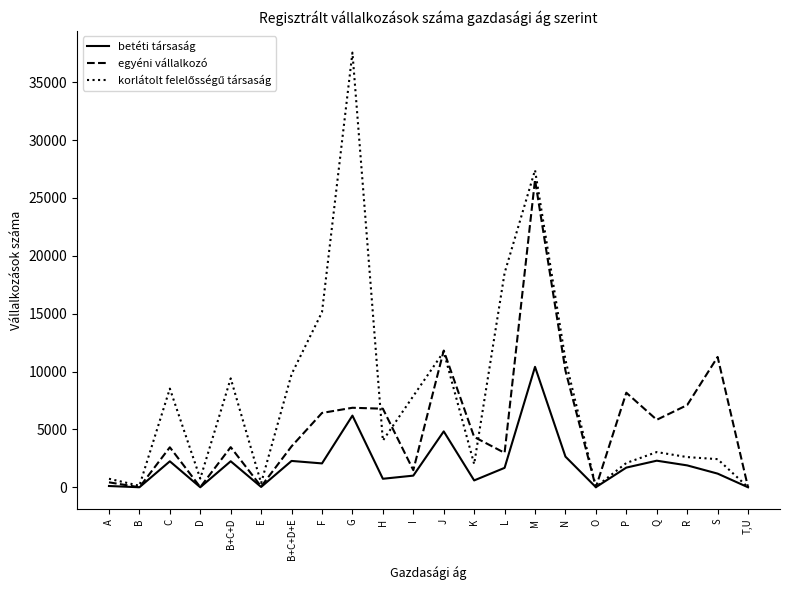

What is the sum of all betéti társaság values?

44151